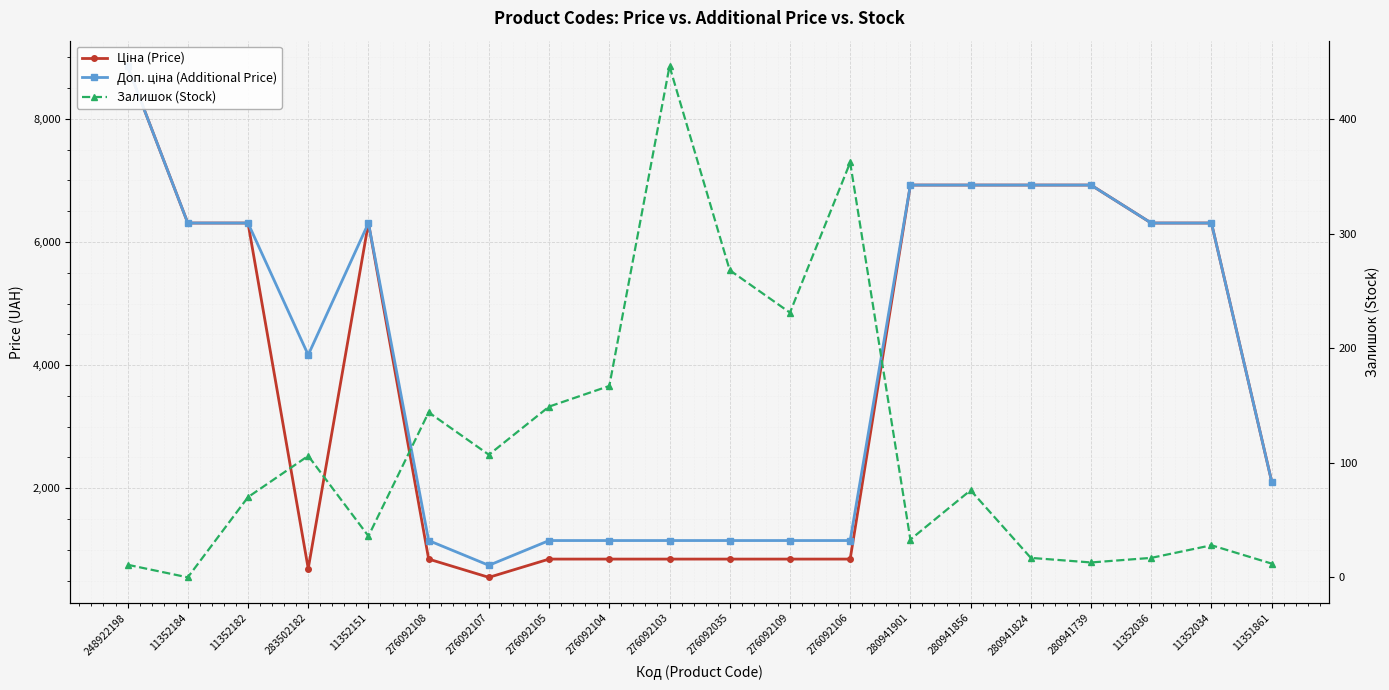

Is the value of Доп. ціна (Additional Price) at 280941824 greater than the value of Ціна (Price) at 276092106?

Yes